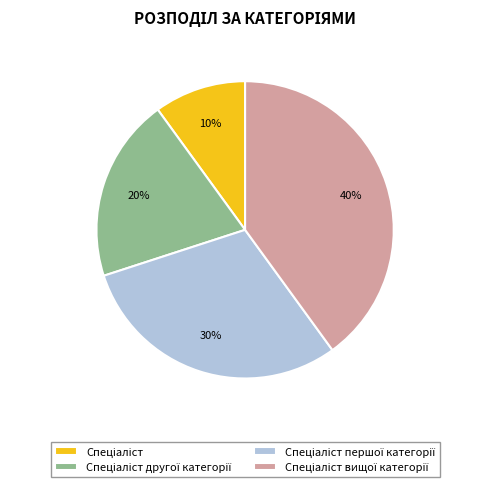

To the nearest percent, what is the difference between the largest and smallest slice percentages?

30%